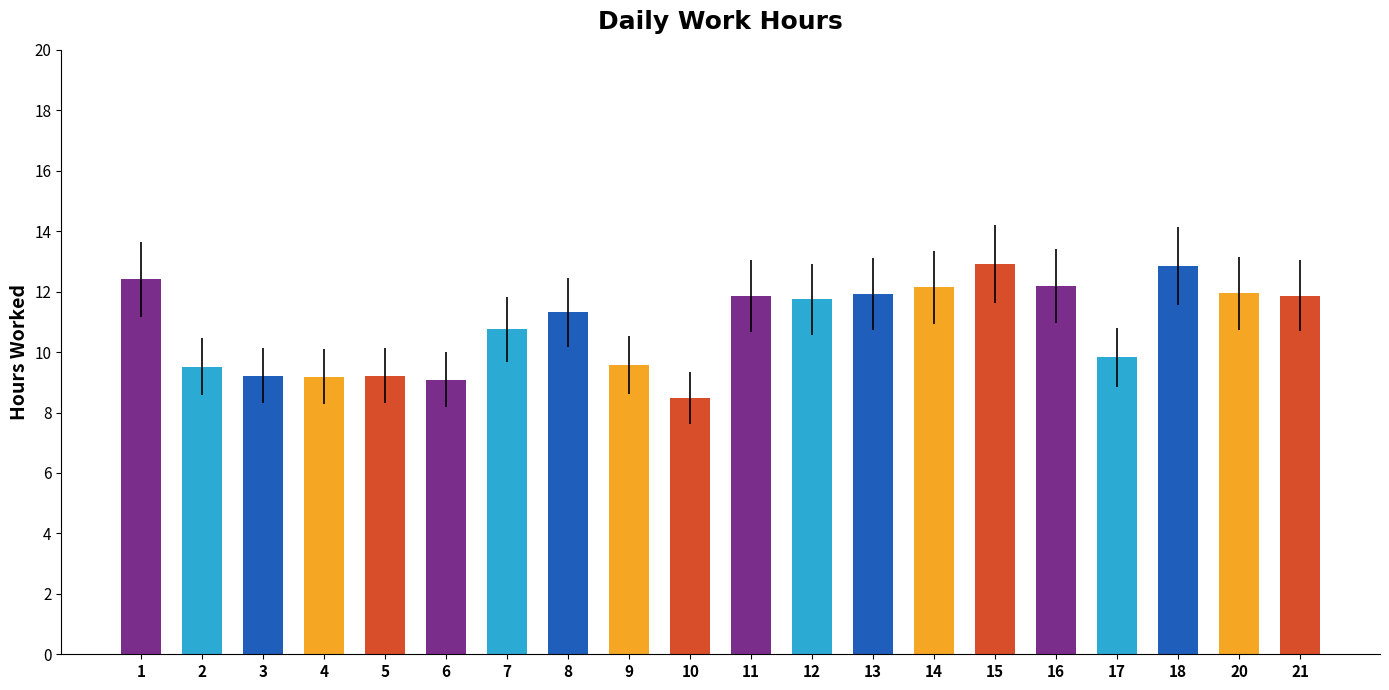

What is the value of the 15th bar from the left?

12.9